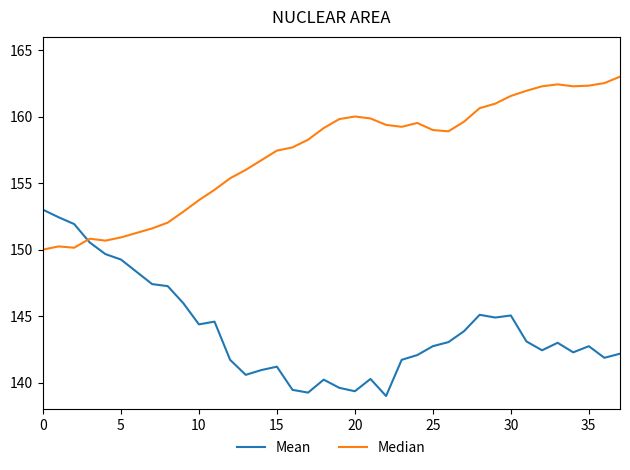

True or false: Median and Mean intersect in this chart.

True